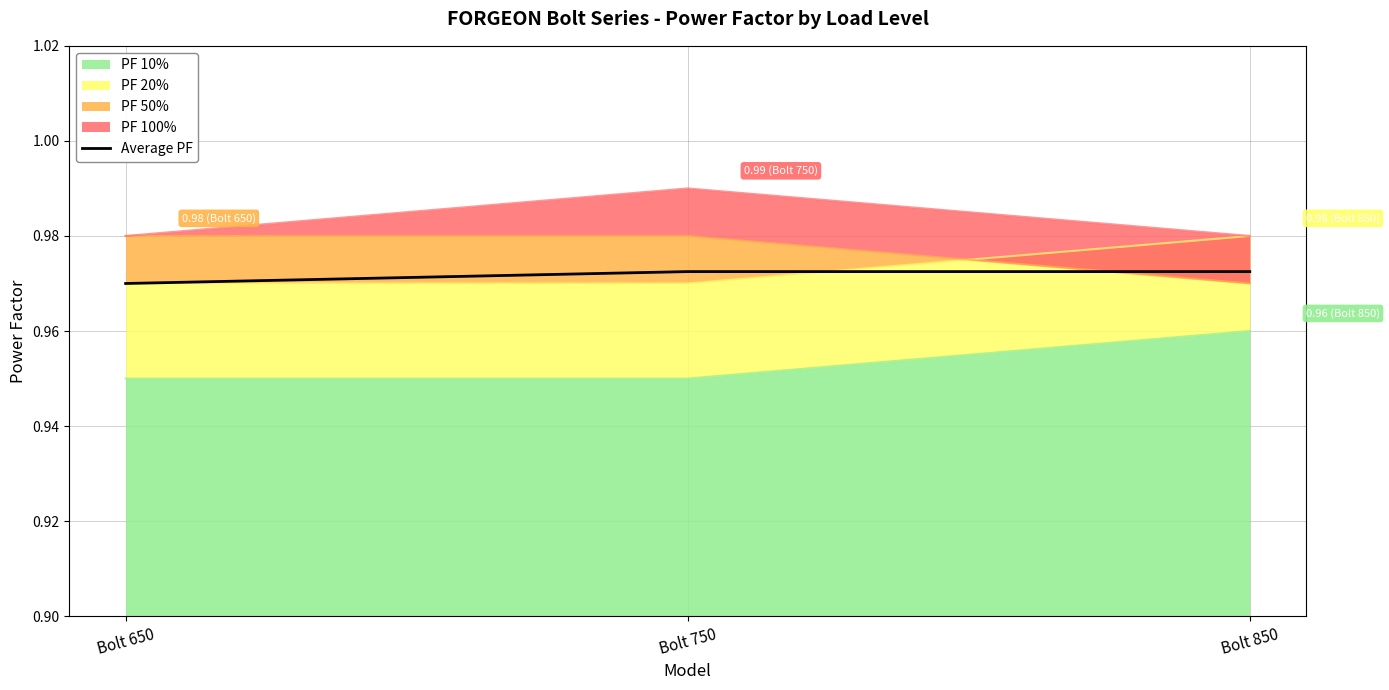

Rank the categories by value from lowest to highest.

Bolt 650, Bolt 750, Bolt 850